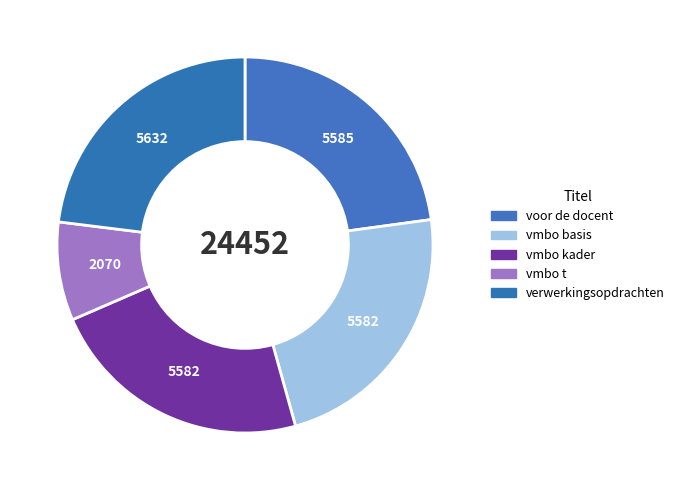

What is the ratio of the value at voor de docent to the value at verwerkingsopdrachten?

1.0